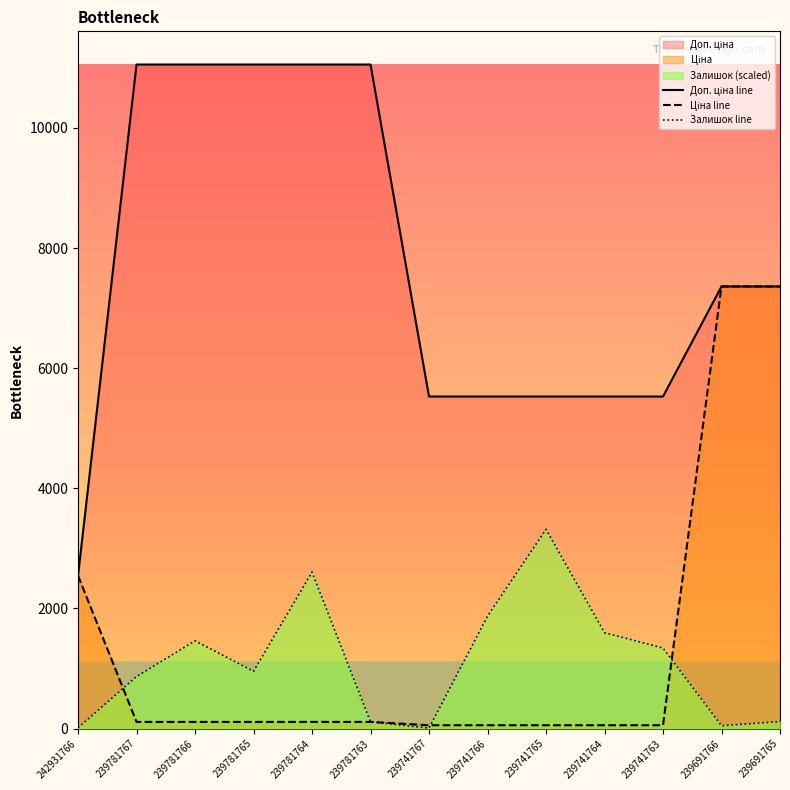

How many lines are shown in the chart?

3